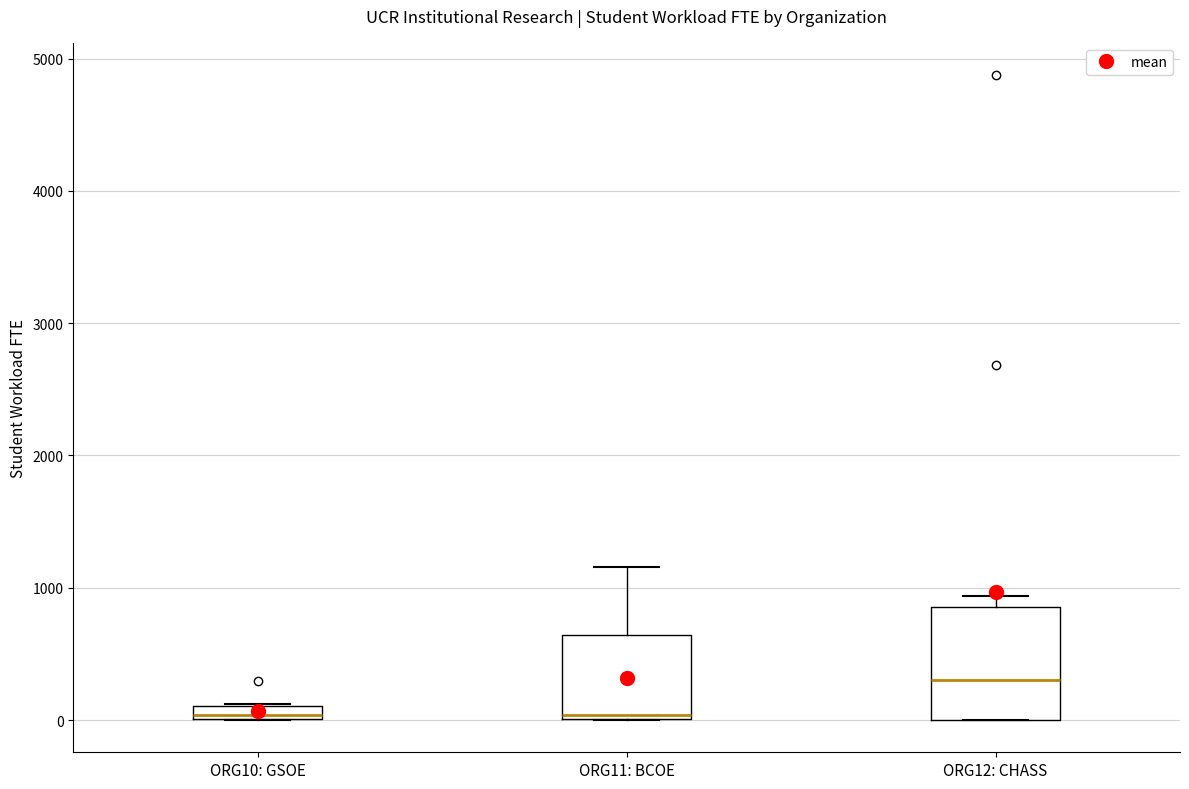

Where is the upper edge of the box for ORG10: GSOE on the y-axis? The values are not printed on the chart, so give them approximately, as read against the axis.

100